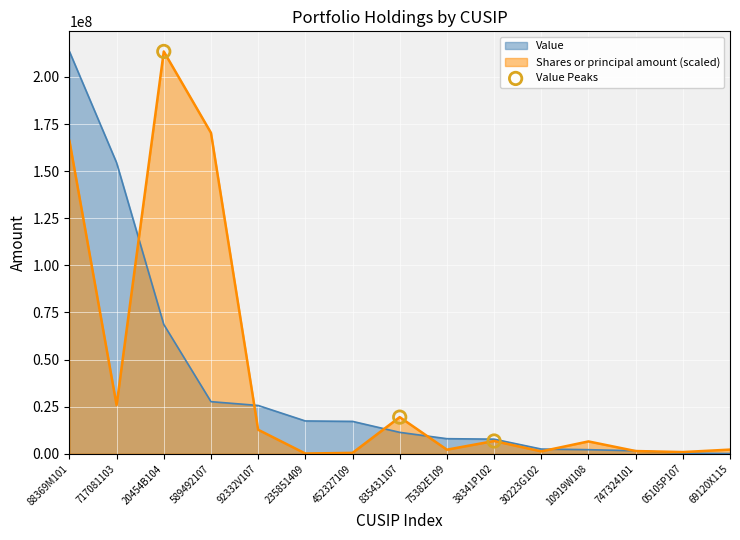

Which series has the largest total across all categories?

Shares or principal amount (scaled)